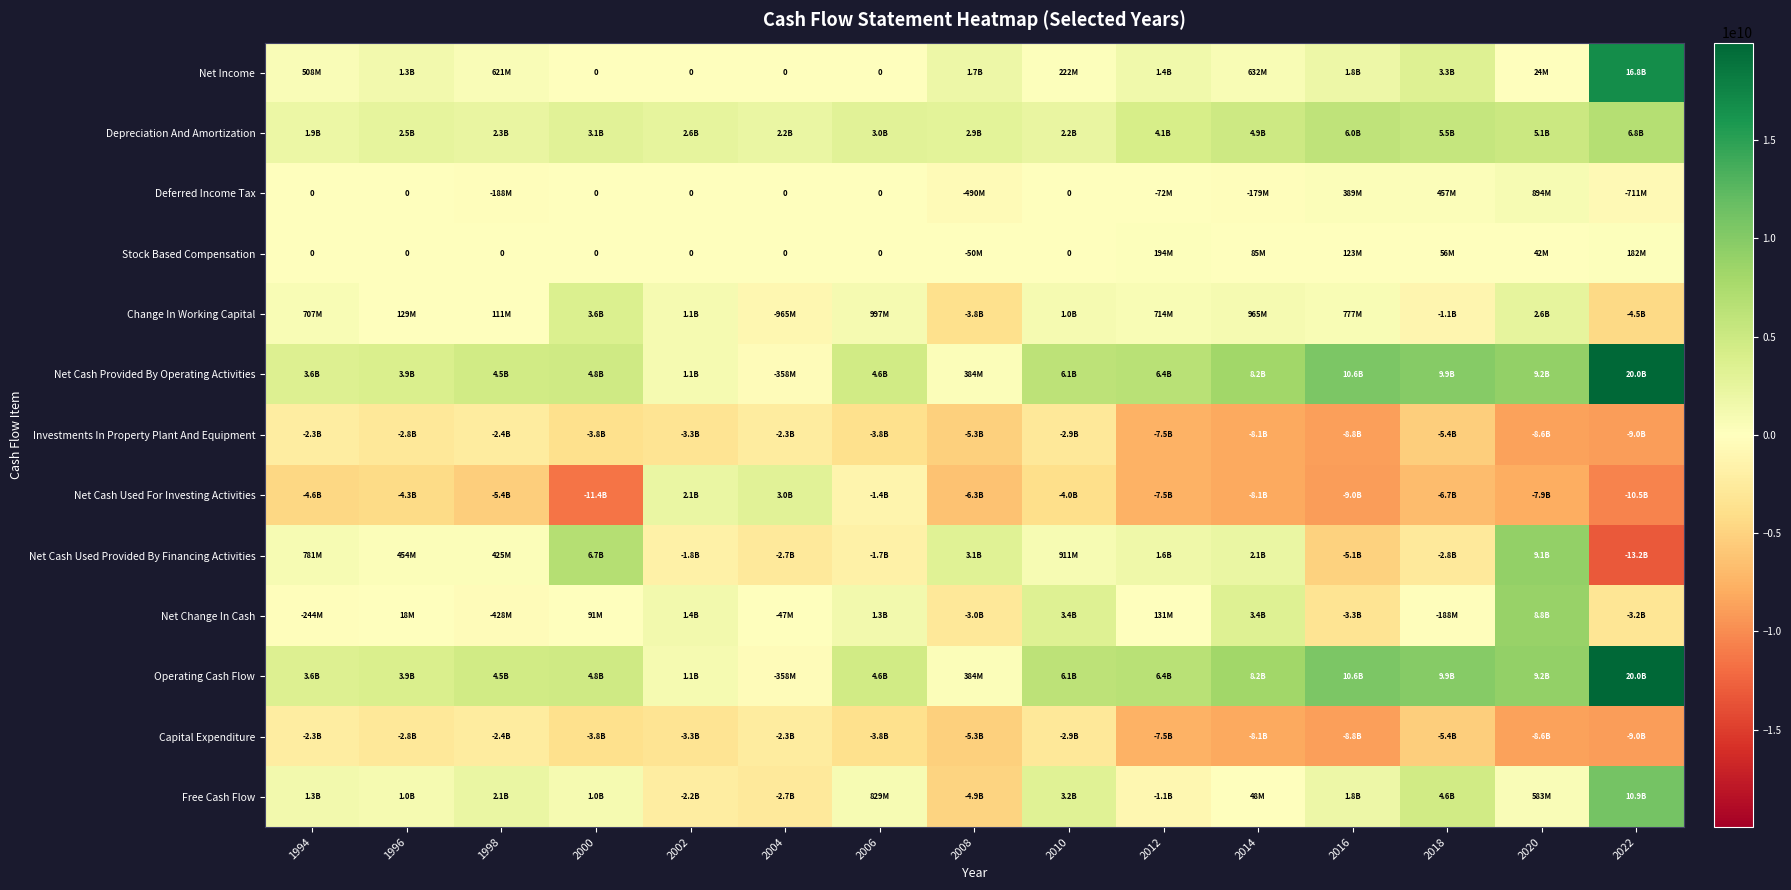

The value of Investments In Property Plant And Equipment at 2016 is -1790231443. True or false?

False